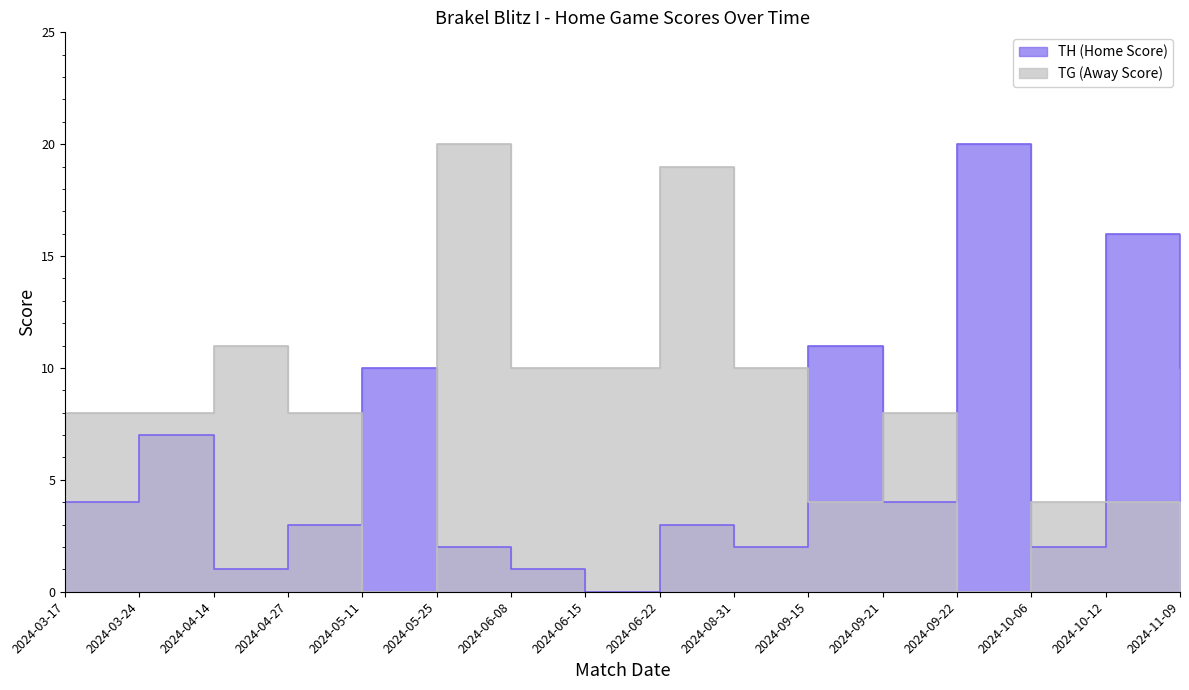

Which category has the lowest value across all series?

2024-06-15